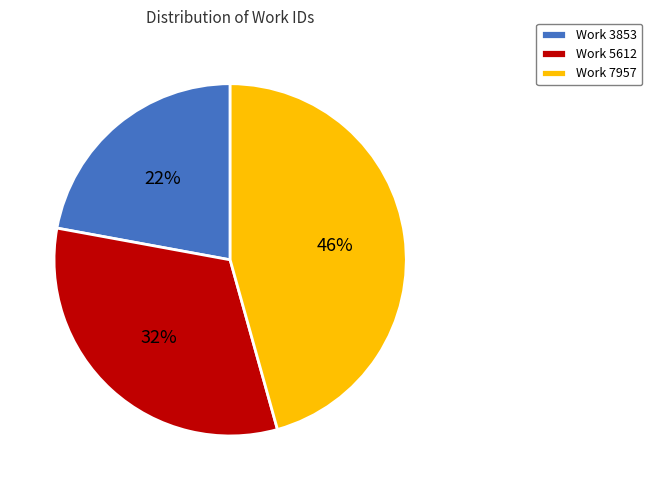

What is the ratio of the value at Work 5612 to the value at Work 7957?

0.7